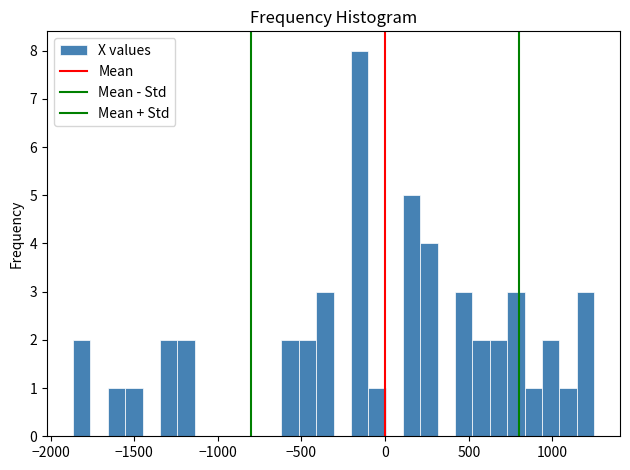

Around what value on the x-axis is the tallest bar? Give the approximate position of its centre, as read against the axis.

-150